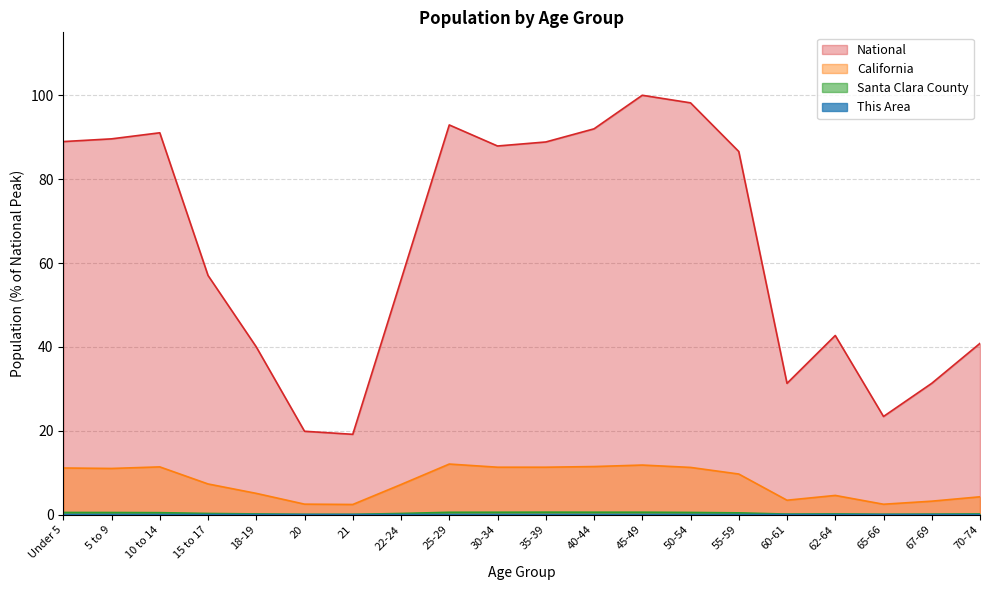

Rank the series at 20 from lowest to highest value.

This Area, Santa Clara County, California, National